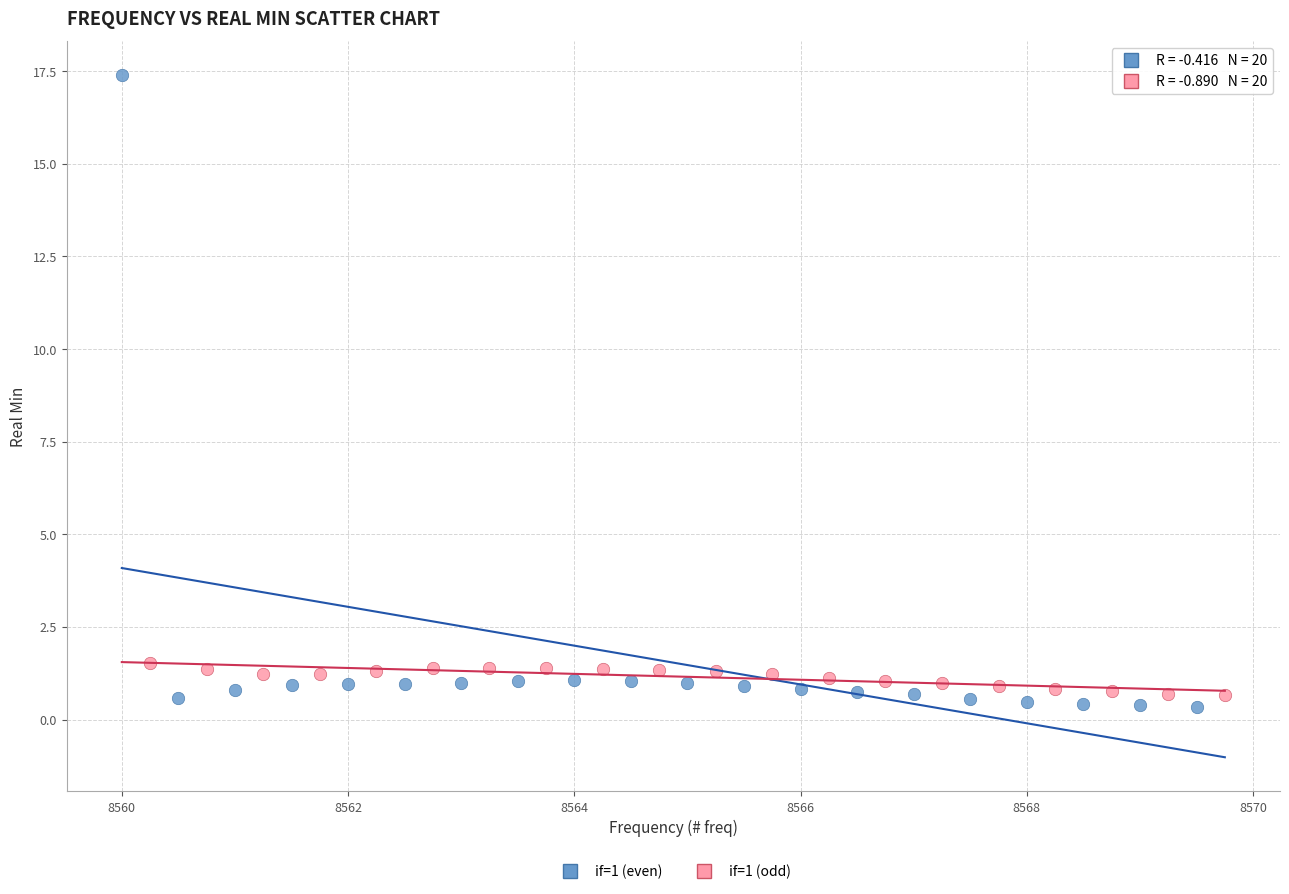

Which series reaches the maximum Y coordinate?

if=1 (even)